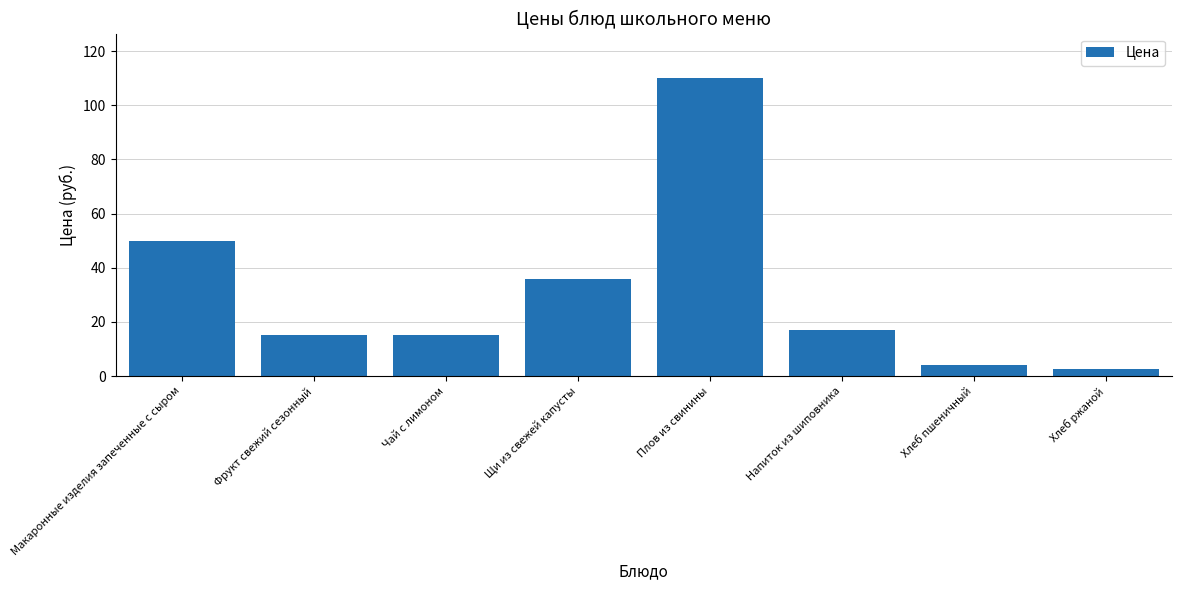

Is it true that the value at Плов из свинины is 63.2?

False